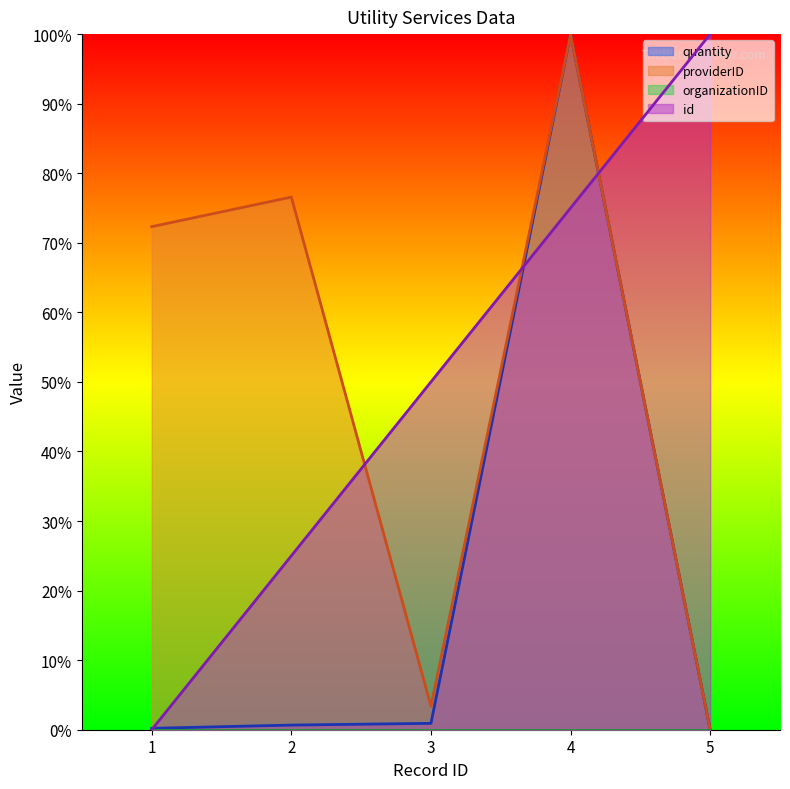

How many times do id and providerID cross each other?

3